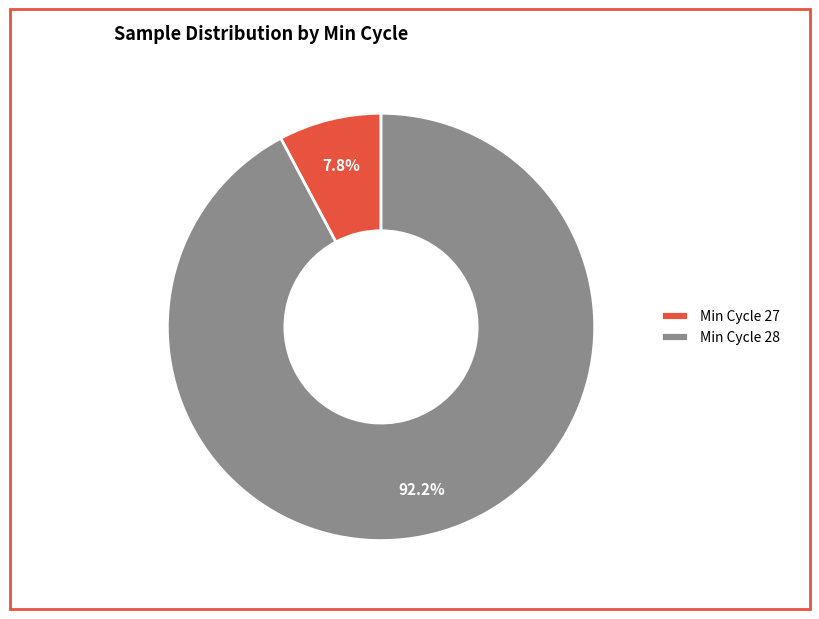

Is the sum of Min Cycle 28 and Min Cycle 27 greater than half?

Yes